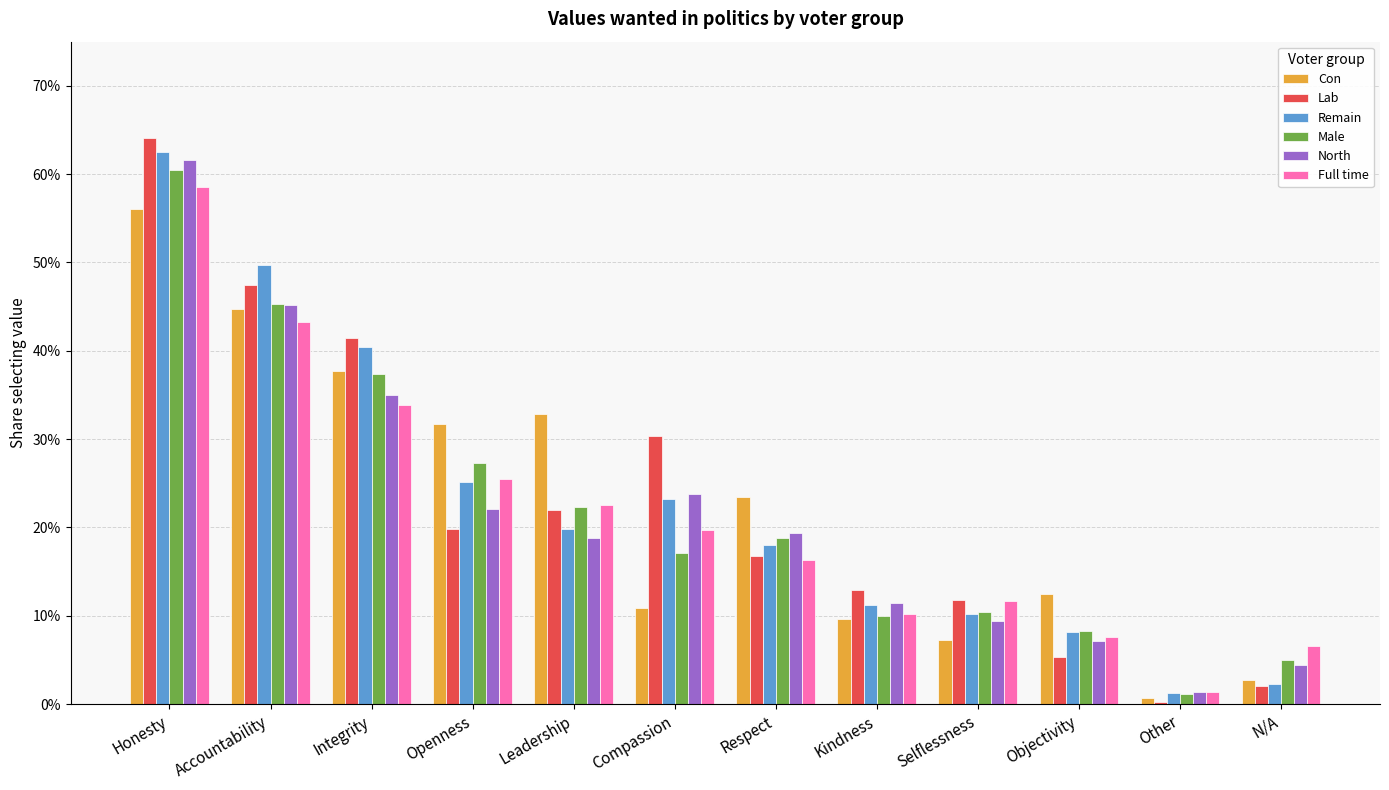

Which category has the highest value in the Con series?

Honesty